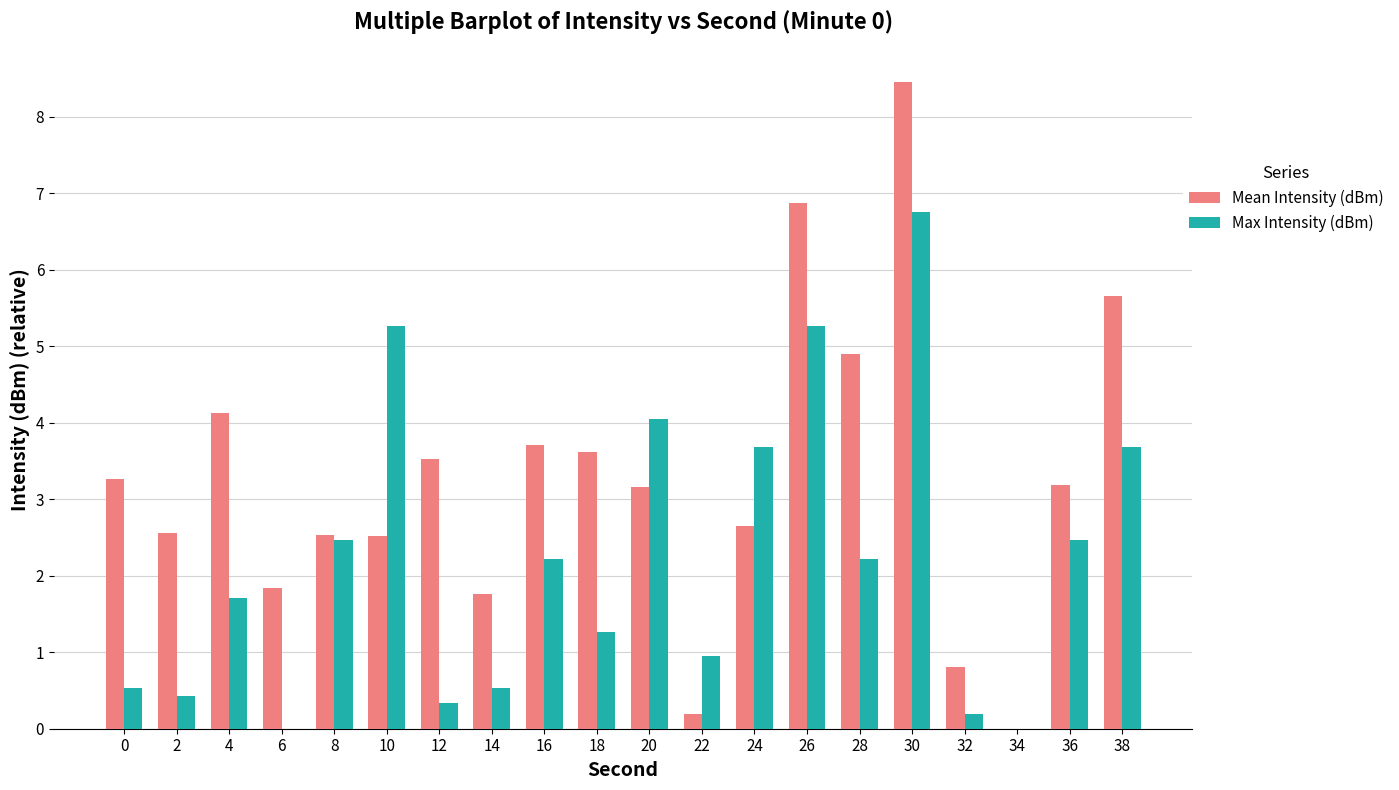

At which label does Max Intensity (dBm) reach its peak?

30